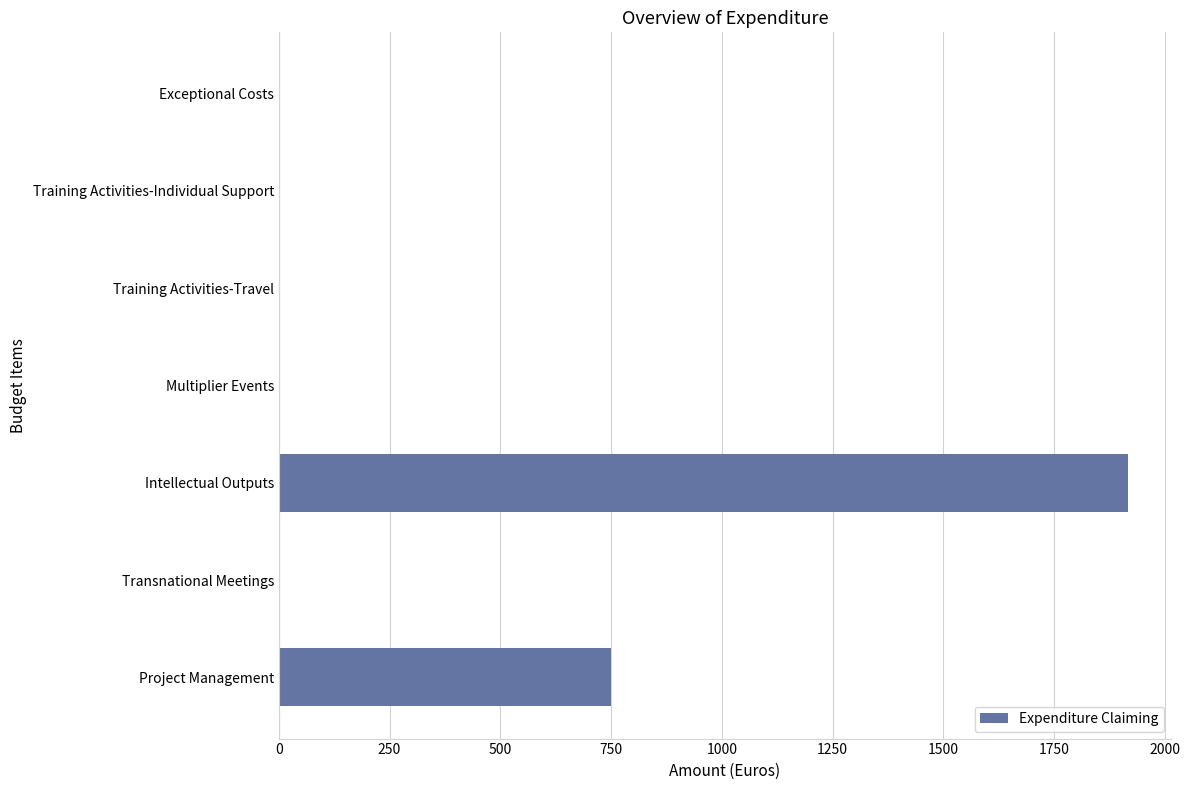

What is the sum of the values at Multiplier Events and Project Management?

750